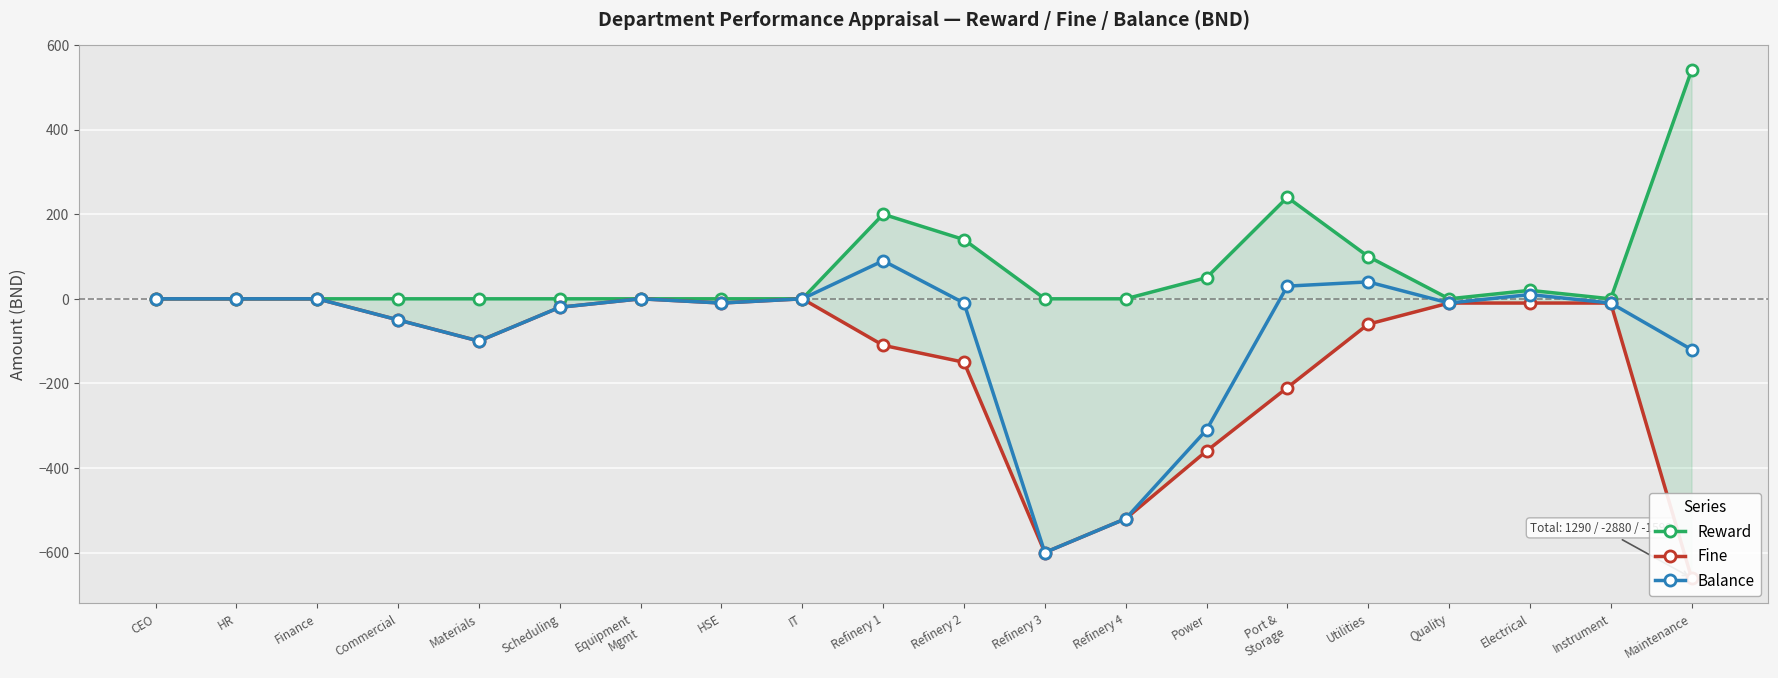

What is the label of the 17th point from the right?

Commercial